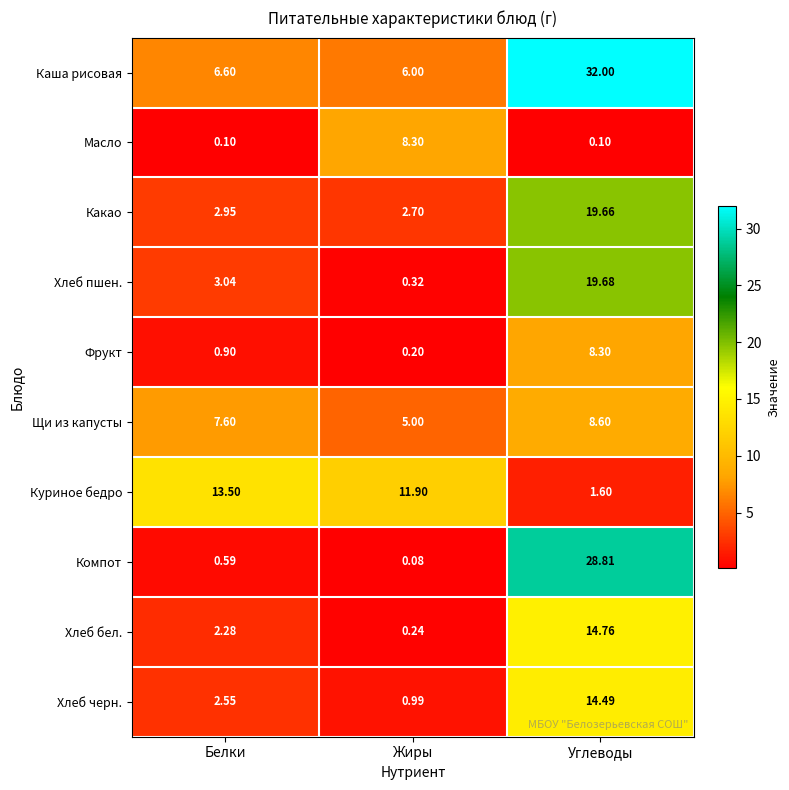

At how many categories does at least one series exceed 21?

1